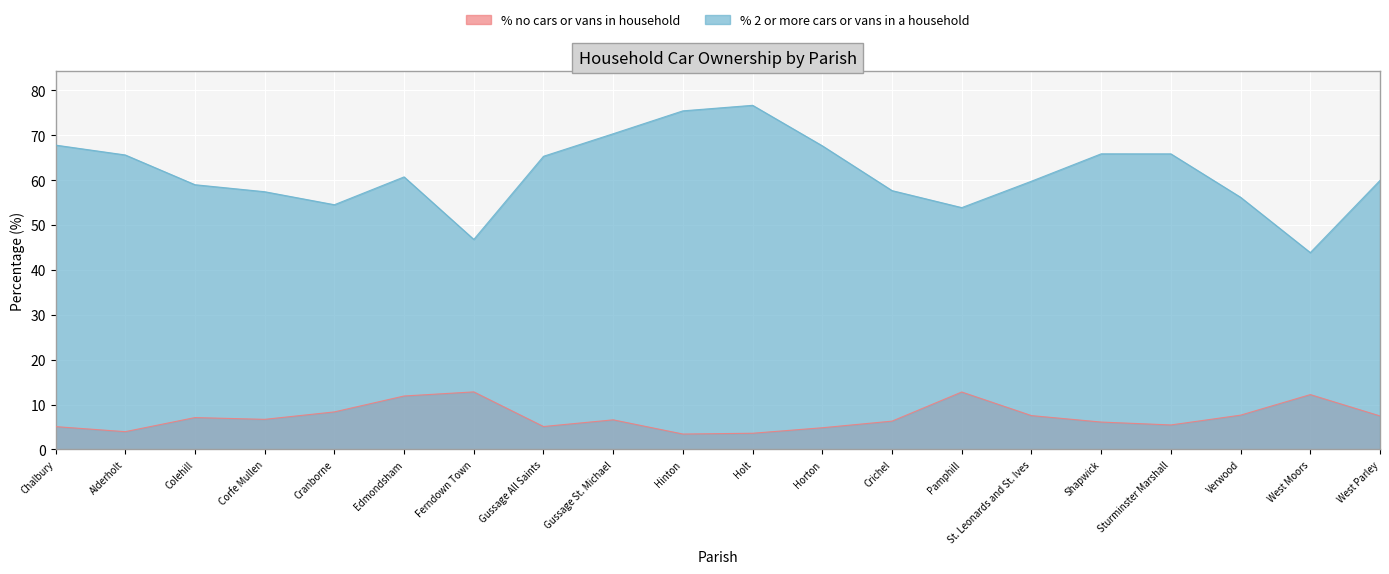

True or false: % 2 or more cars or vans in a household and % no cars or vans in household cross at least once.

False